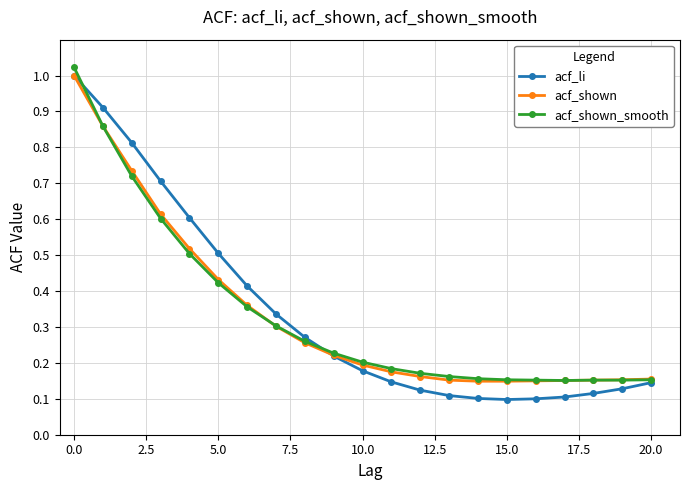

How many categories are shown in the chart?

21